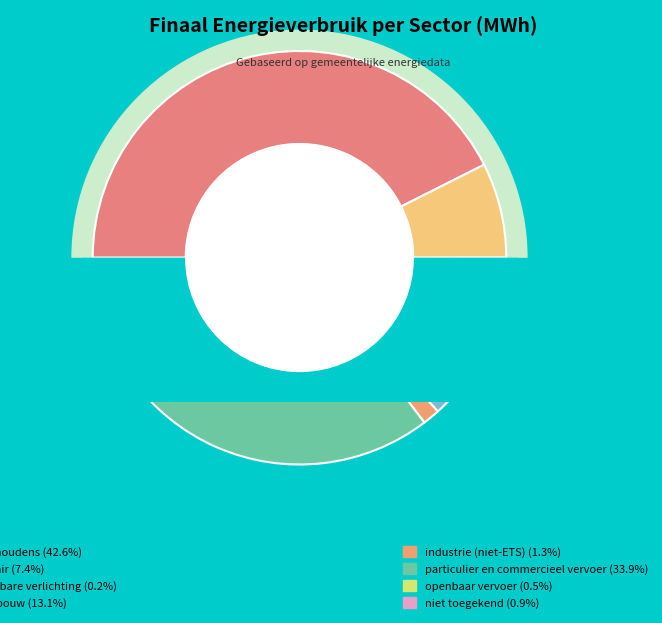

To the nearest percent, what percentage of the pie is niet toegekend?

1%